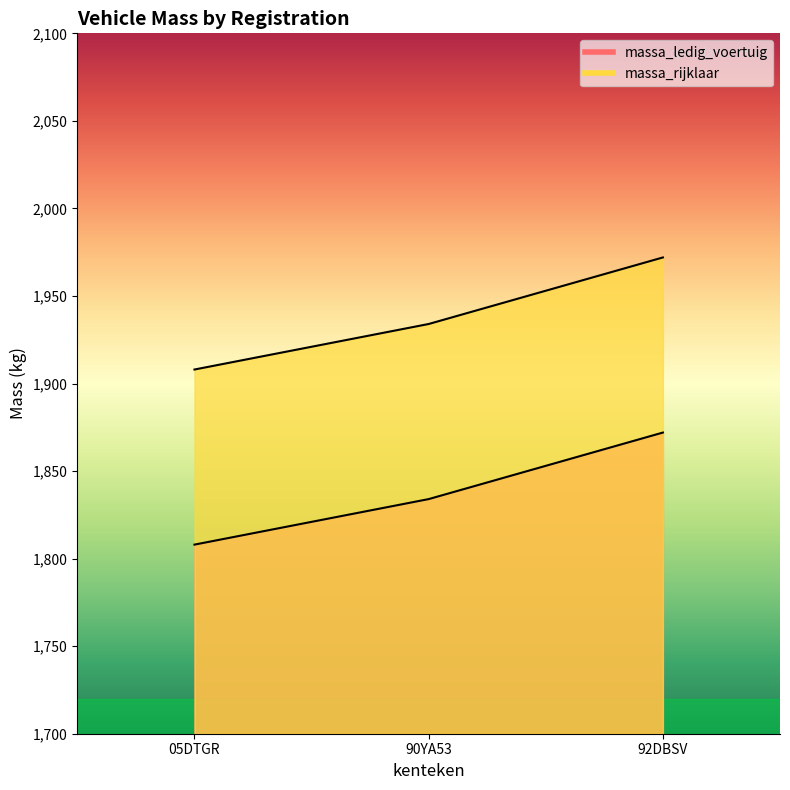

How many lines are shown in the chart?

2